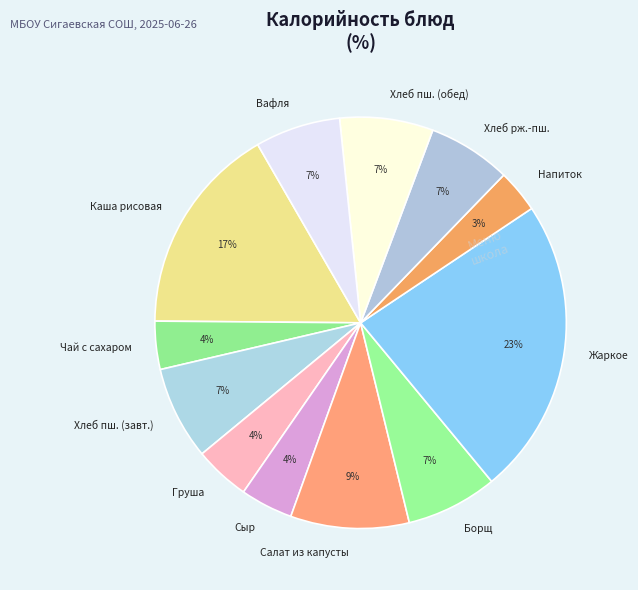

To the nearest percent, what portion does Груша represent?

4%